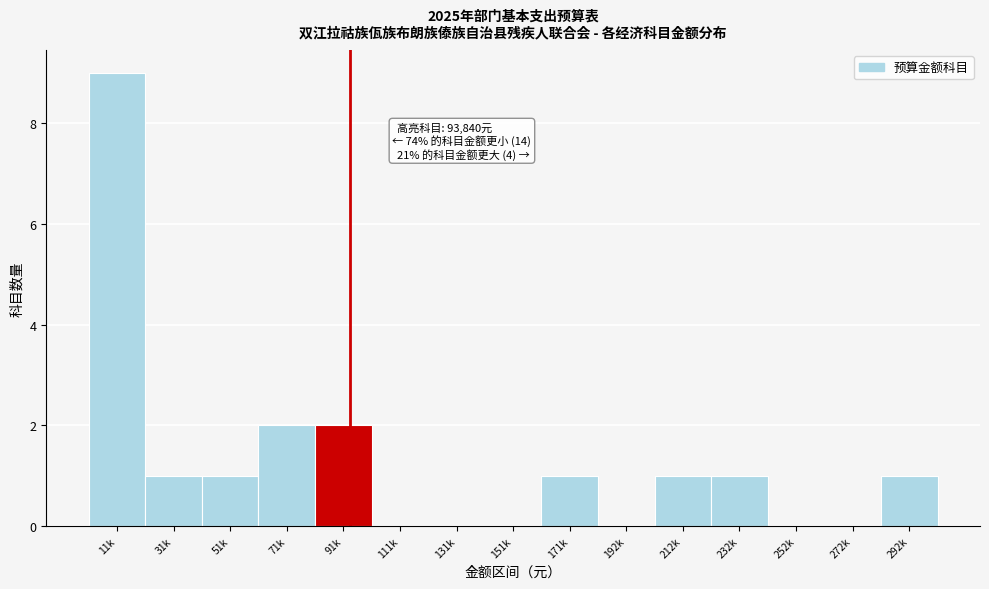

Reading right to left, transcribe all the data shown in this chart.

292k=1	272k=0	252k=0	232k=1	212k=1	192k=0	171k=1	151k=0	131k=0	111k=0	91k=2	71k=2	51k=1	31k=1	11k=9